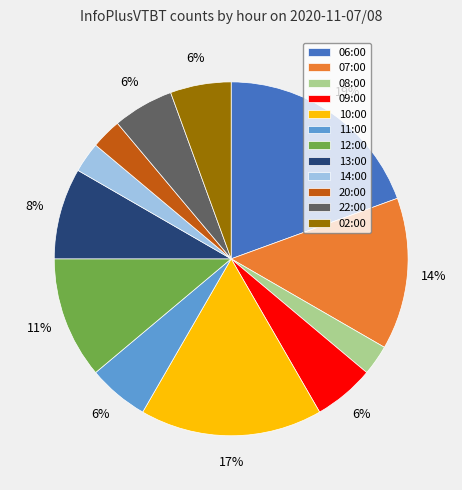

How many slices are in this pie chart?

12